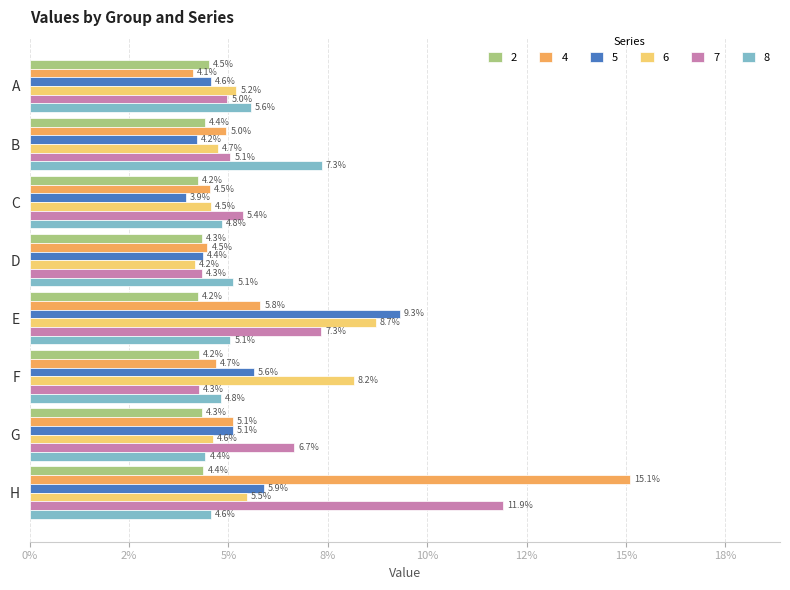

Rank the series by their maximum value, from lowest to highest.

2, 8, 6, 5, 7, 4